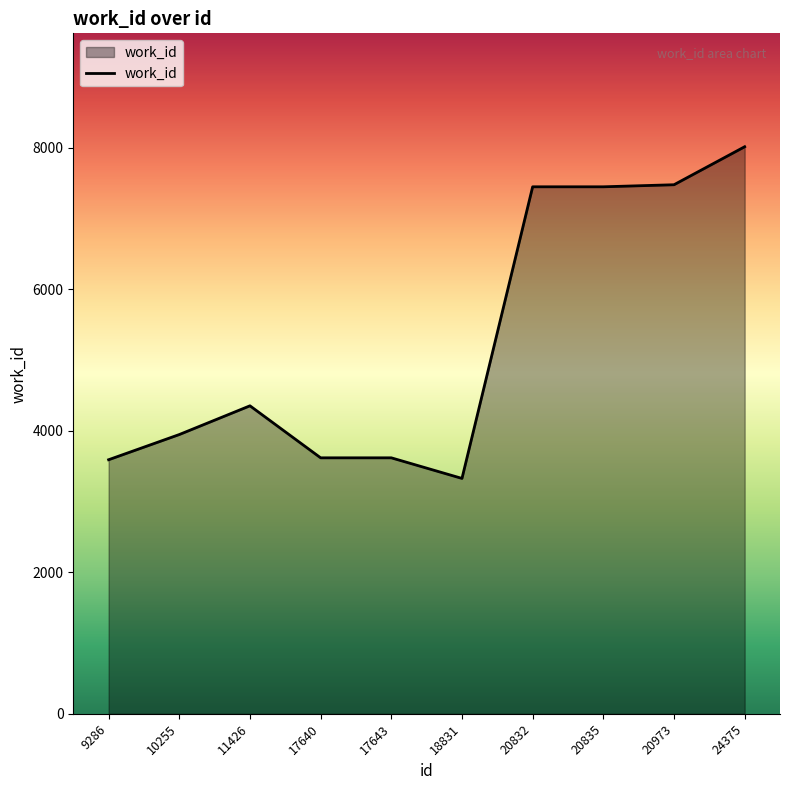

The chart shows a value of 3946 at 10255. True or false?

True